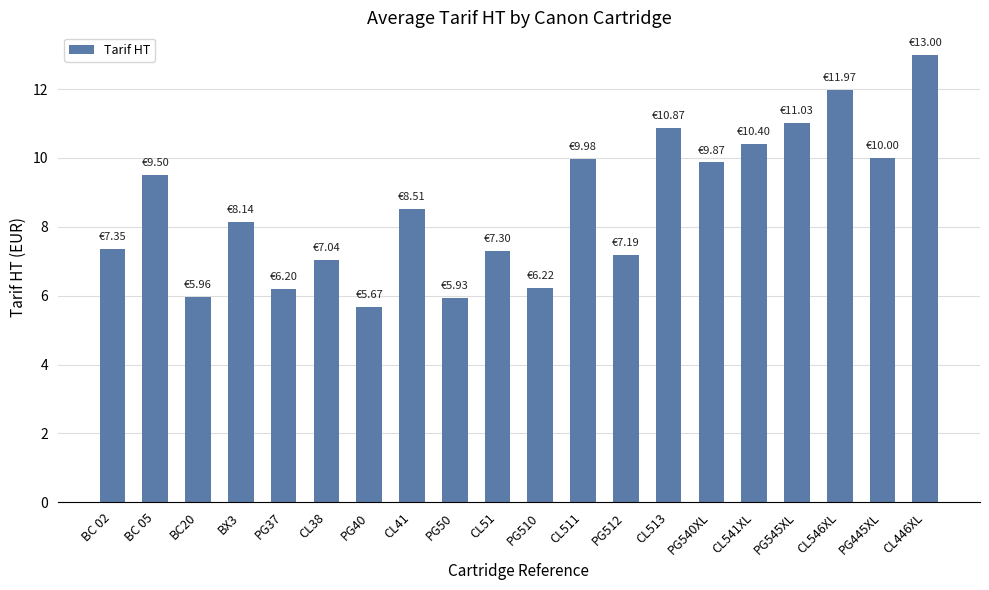

What is the difference between the values at BC 05 and CL511?

0.5